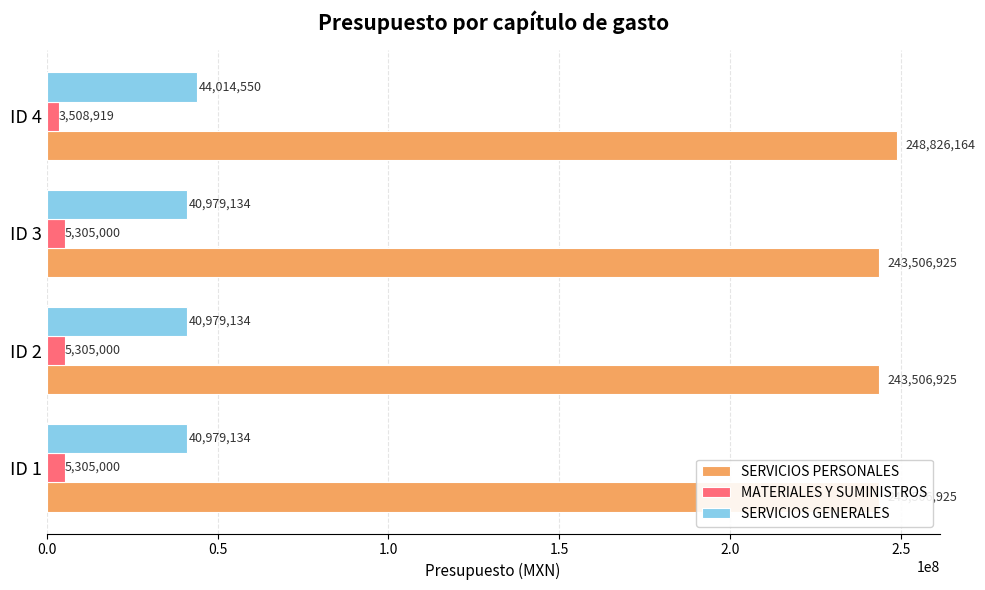

How many bars are there in each group?

3